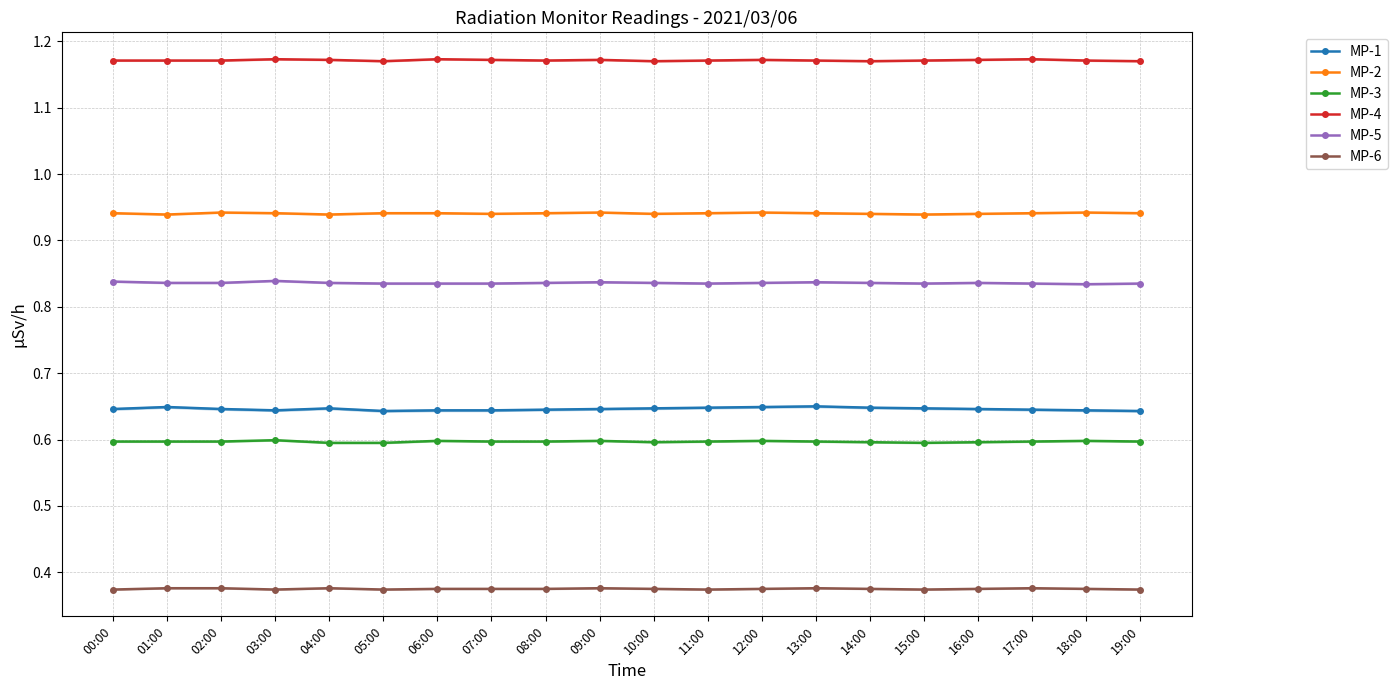

What is the label of the 20th point from the right?

00:00